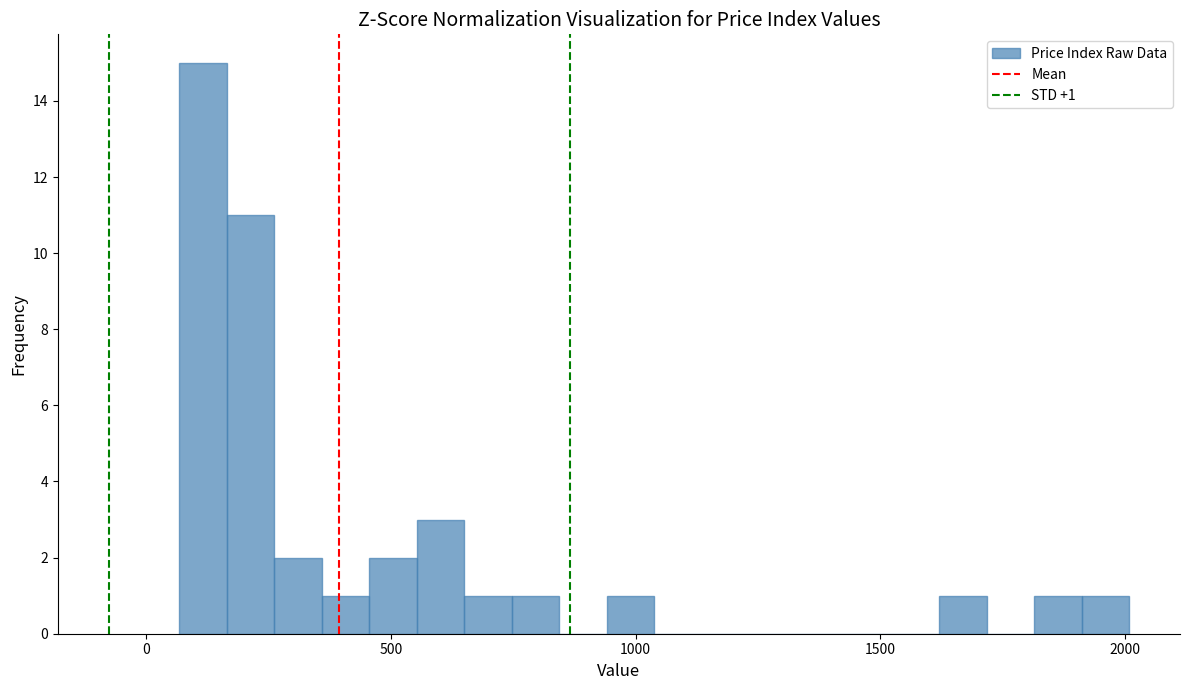

Around what value on the x-axis is the tallest bar? Give the approximate position of its centre, as read against the axis.

100